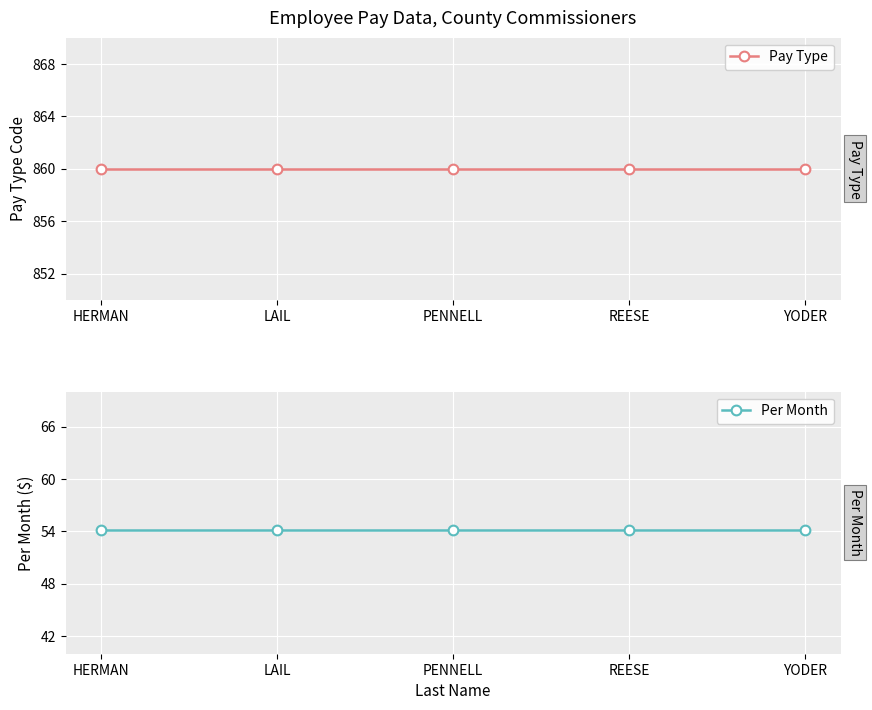

At YODER, list the series in order from smallest to largest.

Per Month, Pay Type